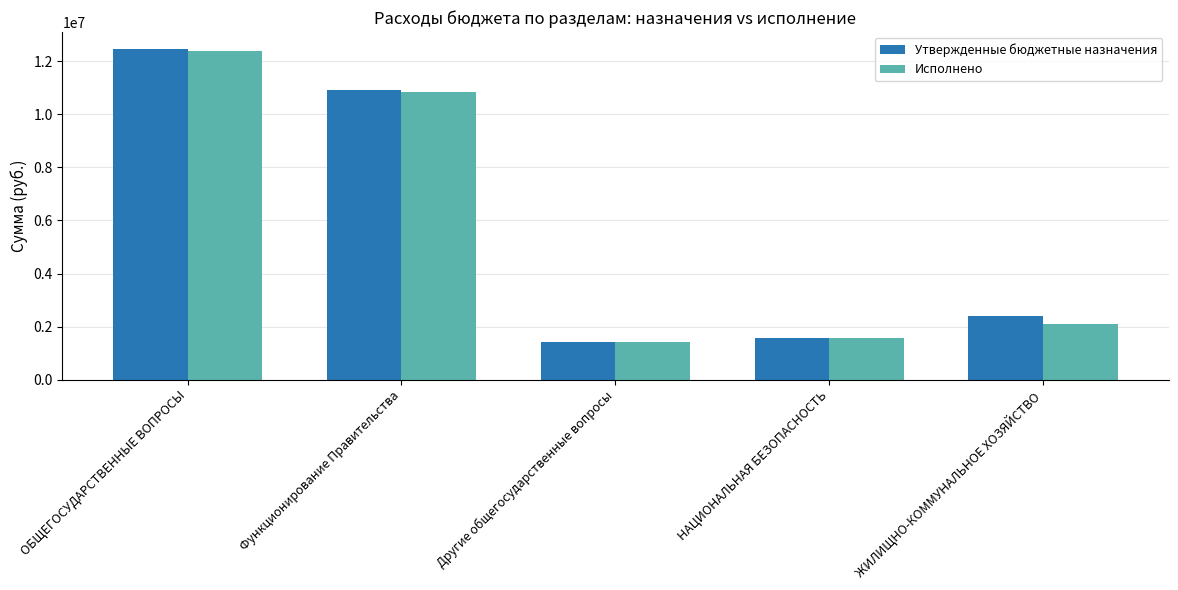

What is the label of the 4th bar from the right?

Функционирование Правительства